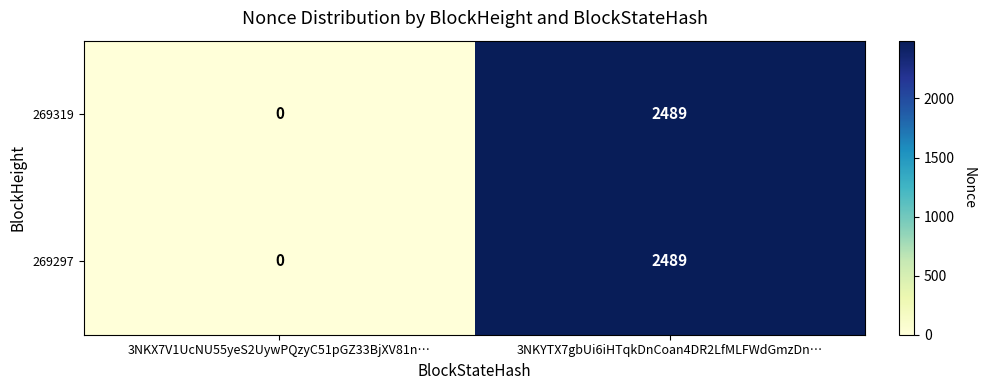

The 269297 series shows 2489 at 3NKYTX7gbUi6iHTqkDnCoan4DR2LfMLFWdGmzDn…. True or false?

True